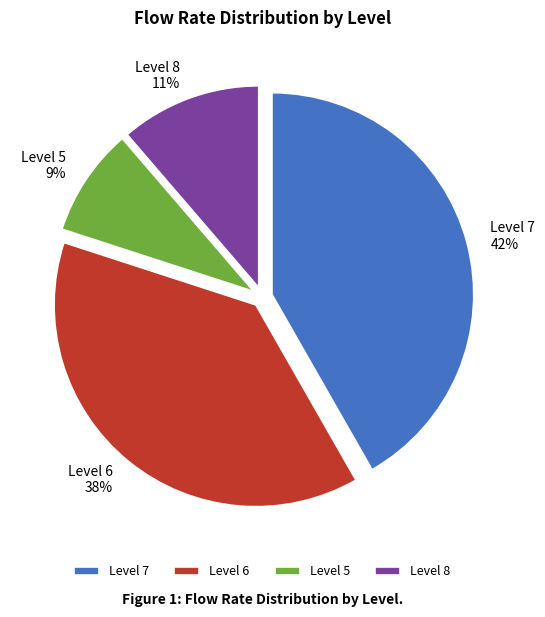

To the nearest percent, what is the average slice percentage?

25%